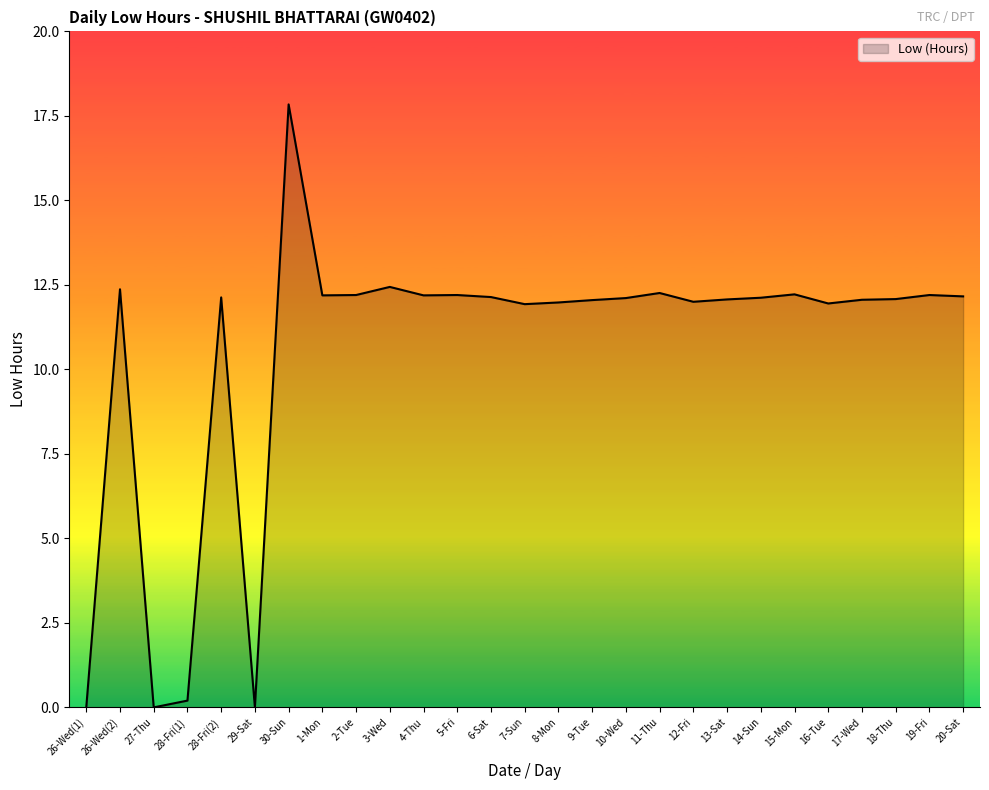

What is the change in value from 29-Sat to 14-Sun?

+12.1